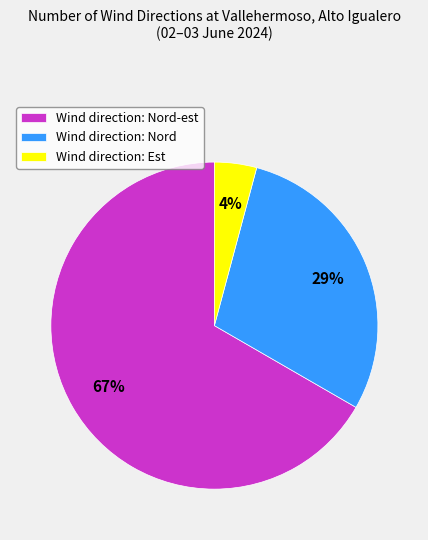

Which slice is the smallest?

Wind direction: Est